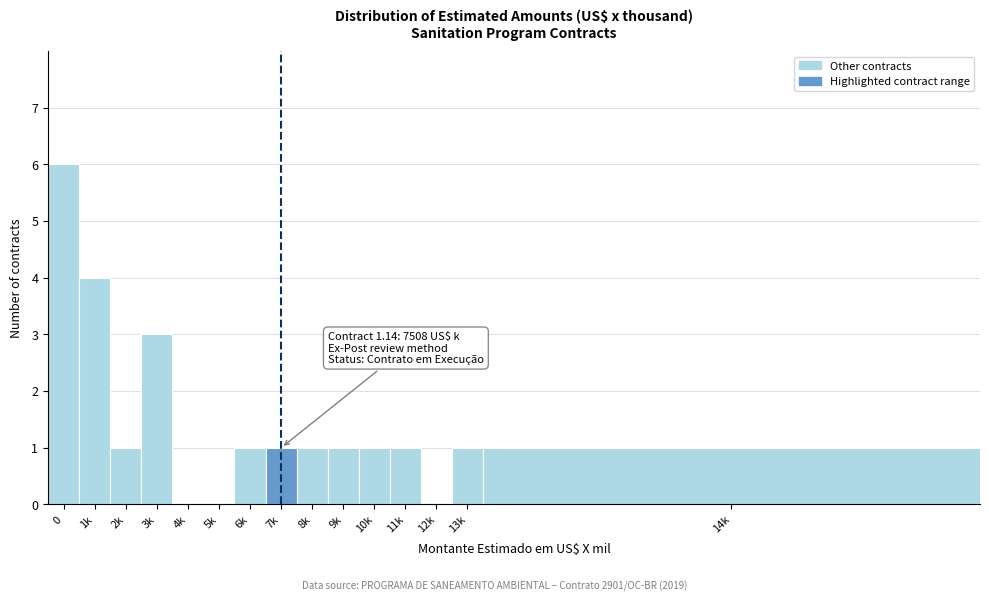

Reading right to left, list all the values displayed in this chart.

14k=1	13k=1	12k=0	11k=1	10k=1	9k=1	8k=1	7k=1	6k=1	5k=0	4k=0	3k=3	2k=1	1k=4	0=6